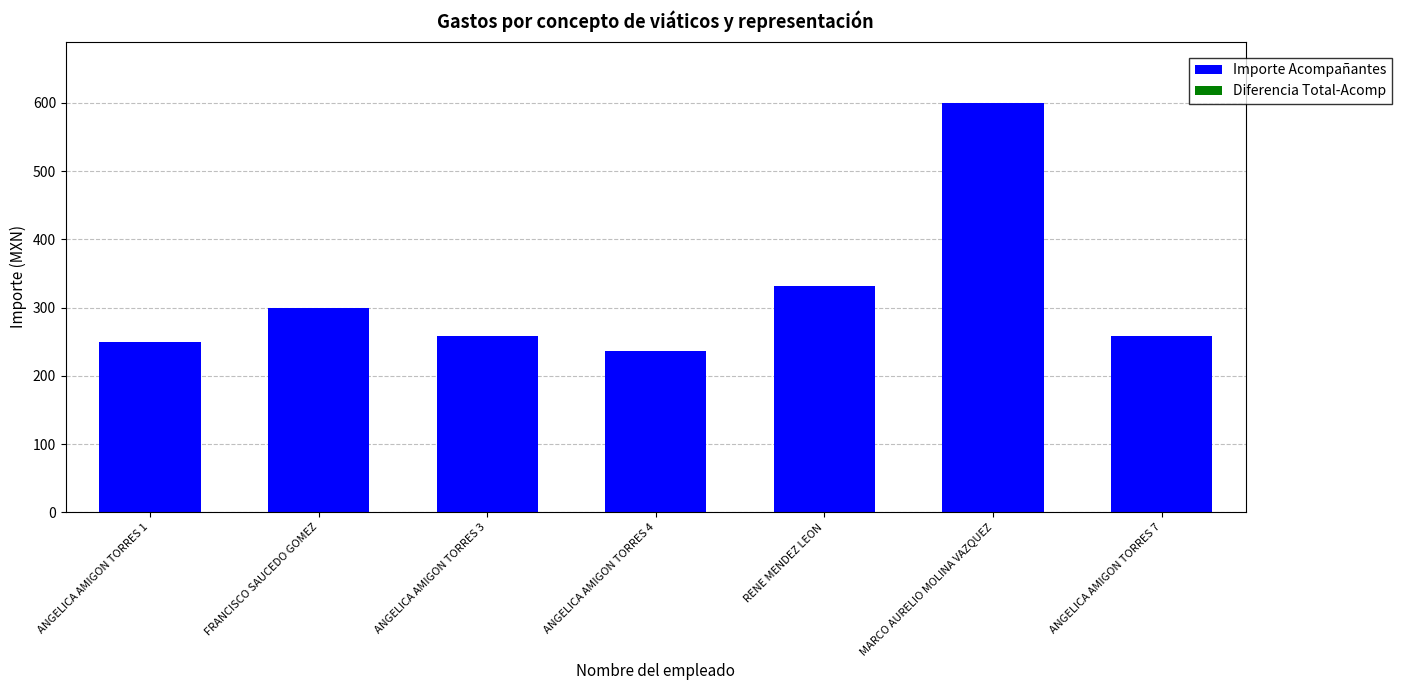

What is the label of the 1st bar from the left?

ANGELICA AMIGON TORRES 1